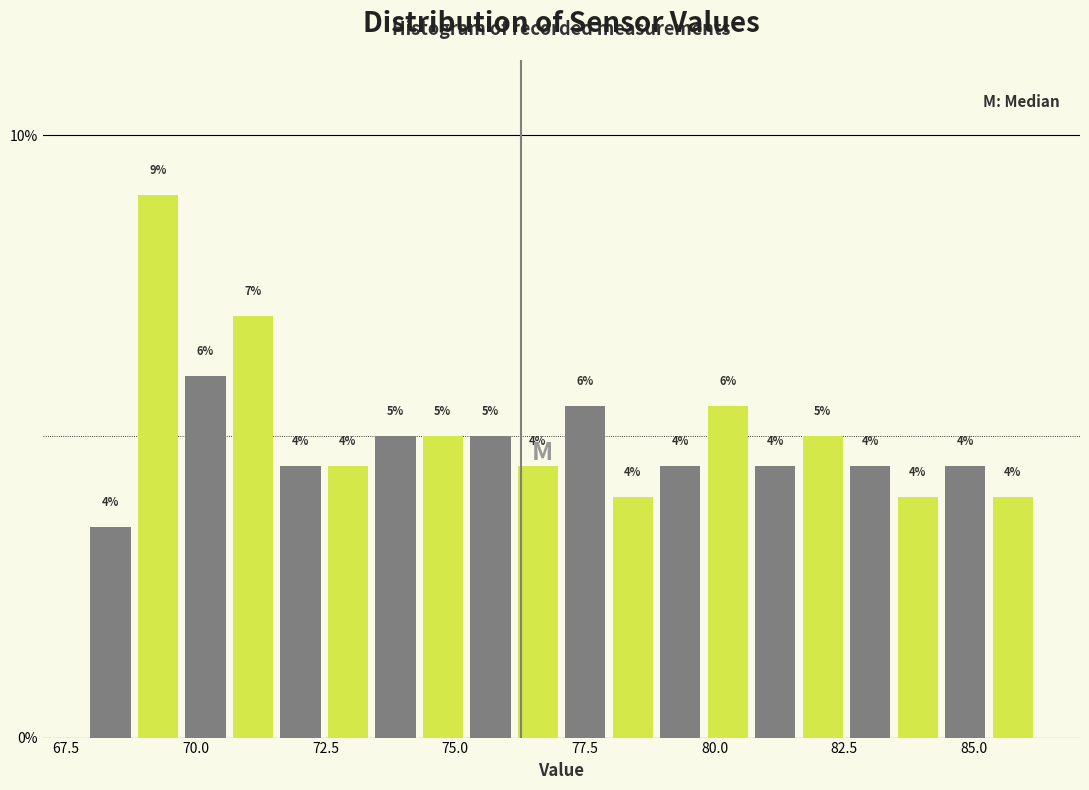

Read against the x-axis, roughly where is the centre of the tallest bar?

69.5